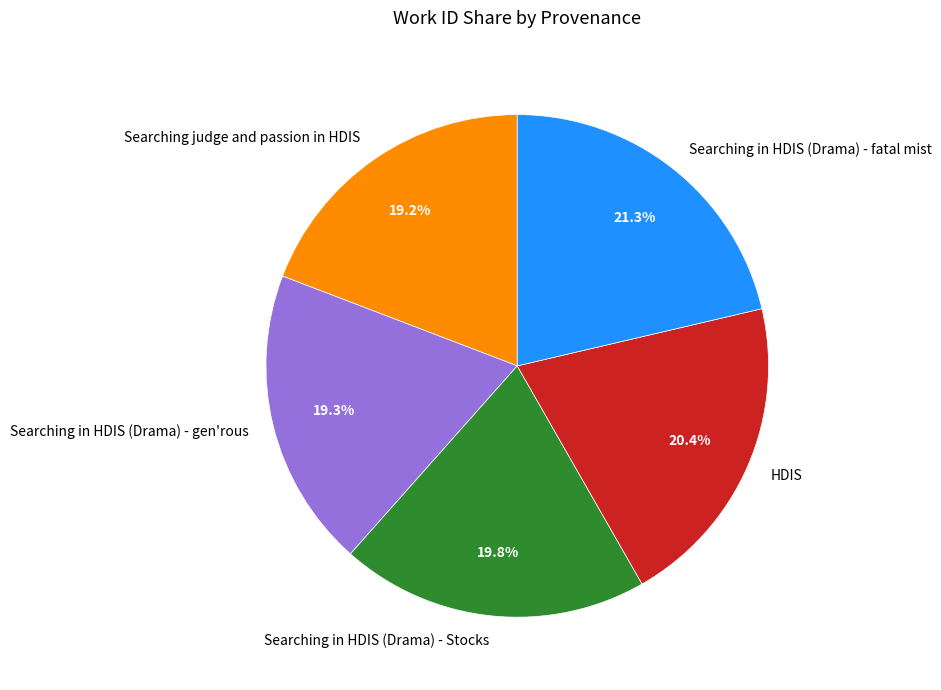

Is there a majority slice in this chart?

No